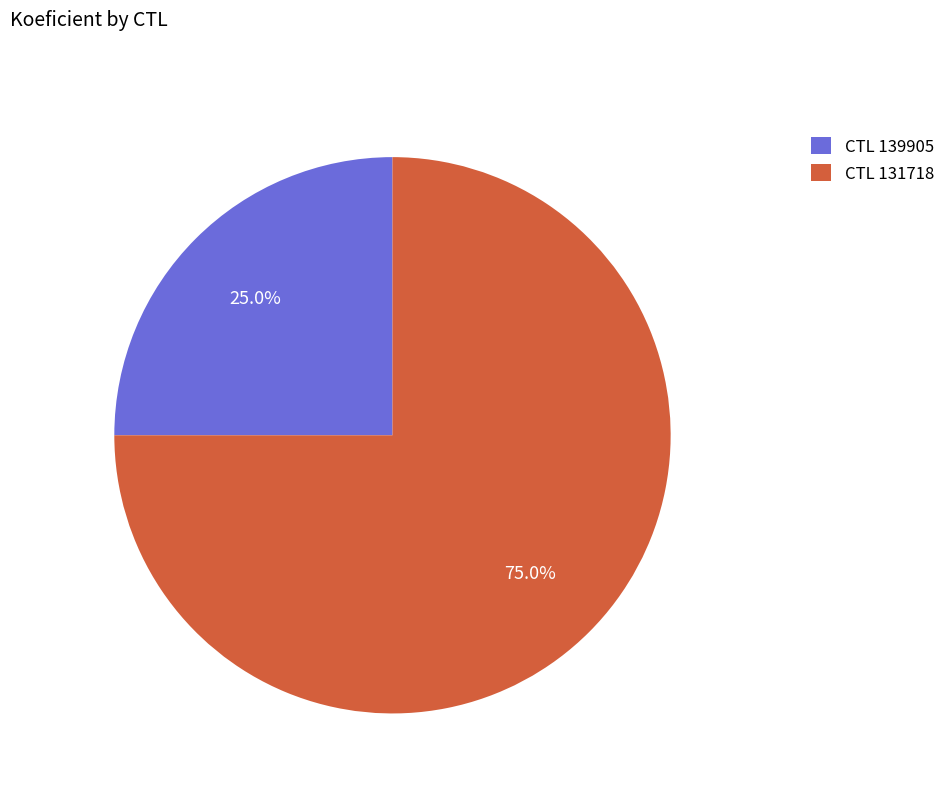

What portion of the pie excludes CTL 131718?

25.0%